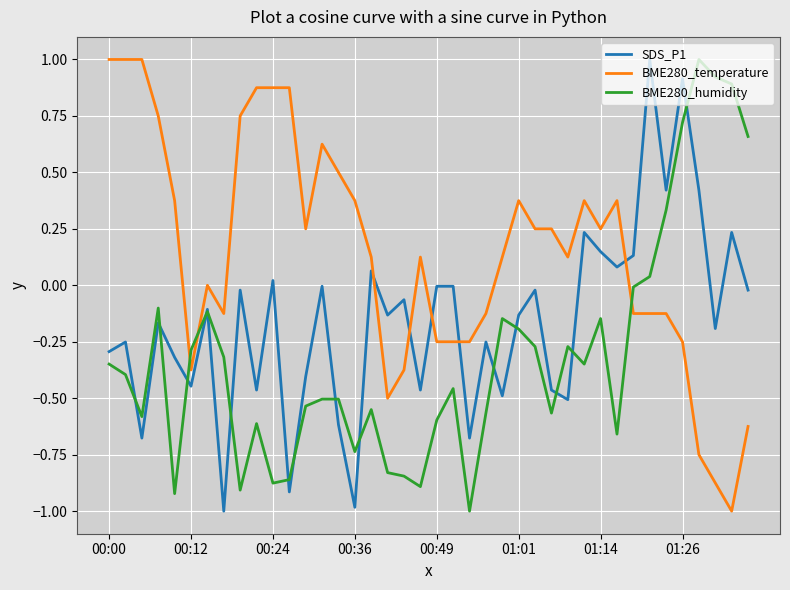

What is the highest value of the BME280_humidity series?

1.0